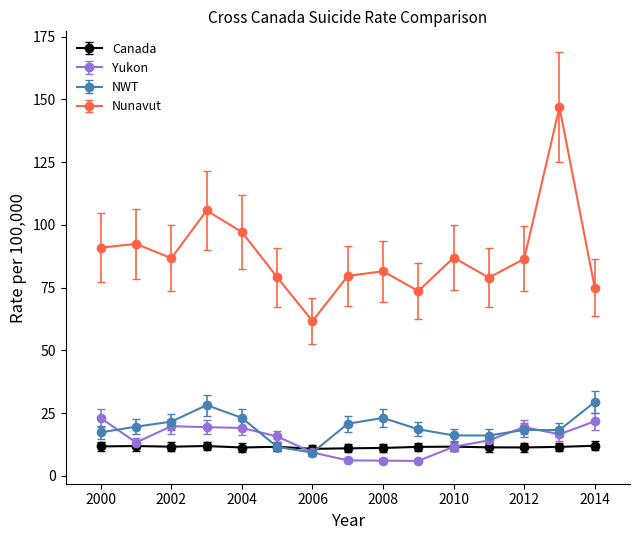

True or false: Canada has more than 0 points higher than both neighbors.

True